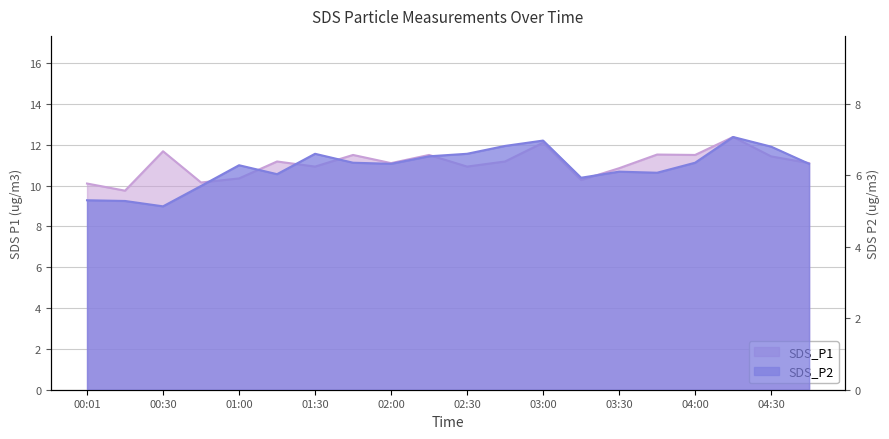

What is the total value across all series at 00:30?

16.8